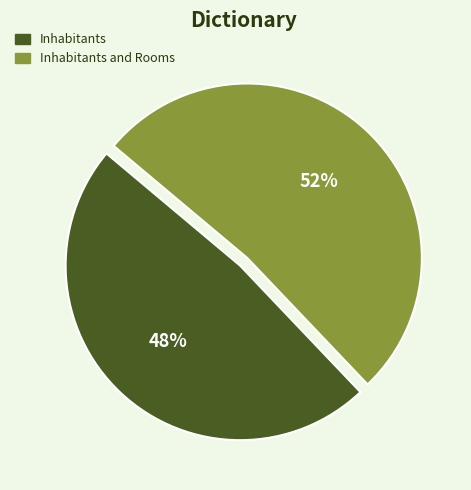

To the nearest percent, what is the difference between the largest and smallest slice percentages?

4%